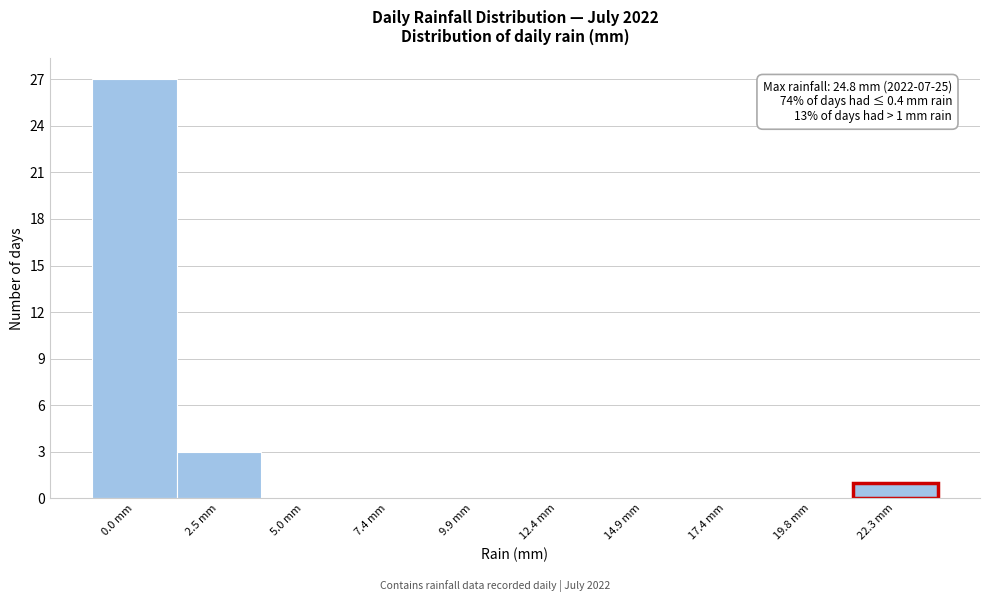

Reading left to right, extract all data points from this chart.

0.0 mm=27	2.5 mm=3	5.0 mm=0	7.4 mm=0	9.9 mm=0	12.4 mm=0	14.9 mm=0	17.4 mm=0	19.8 mm=0	22.3 mm=1